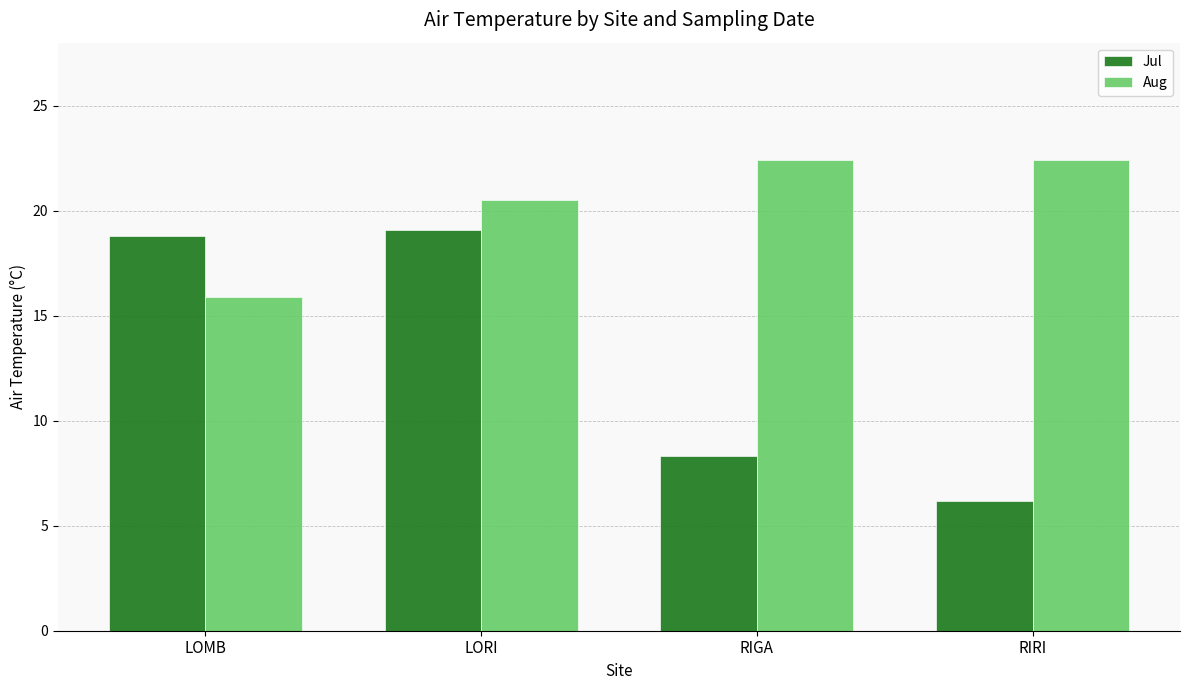

What is the average value of the Aug series?

20.3